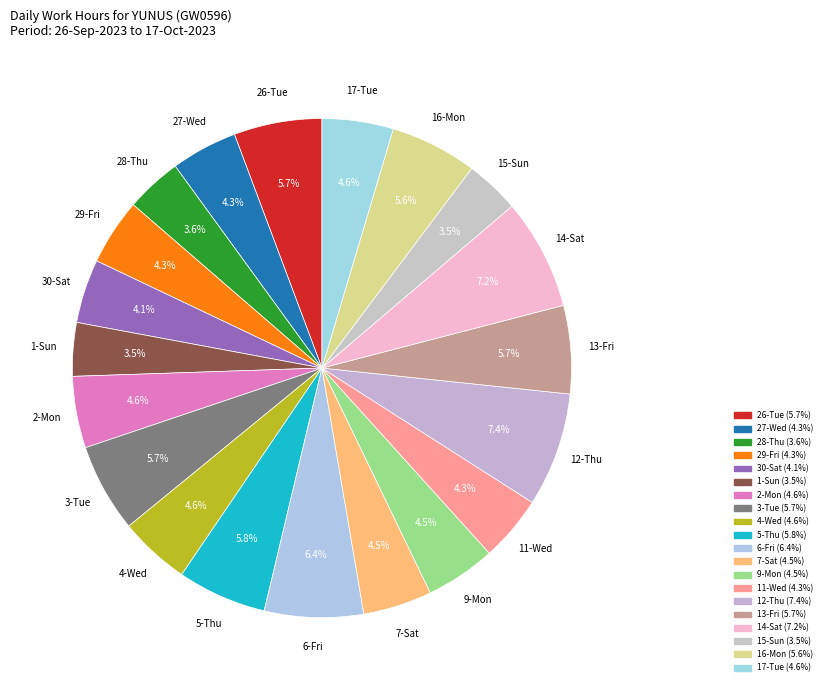

Rank the categories by value from highest to lowest.

12-Thu, 14-Sat, 6-Fri, 5-Thu, 3-Tue, 13-Fri, 26-Tue, 16-Mon, 2-Mon, 17-Tue, 4-Wed, 9-Mon, 7-Sat, 27-Wed, 29-Fri, 11-Wed, 30-Sat, 28-Thu, 15-Sun, 1-Sun